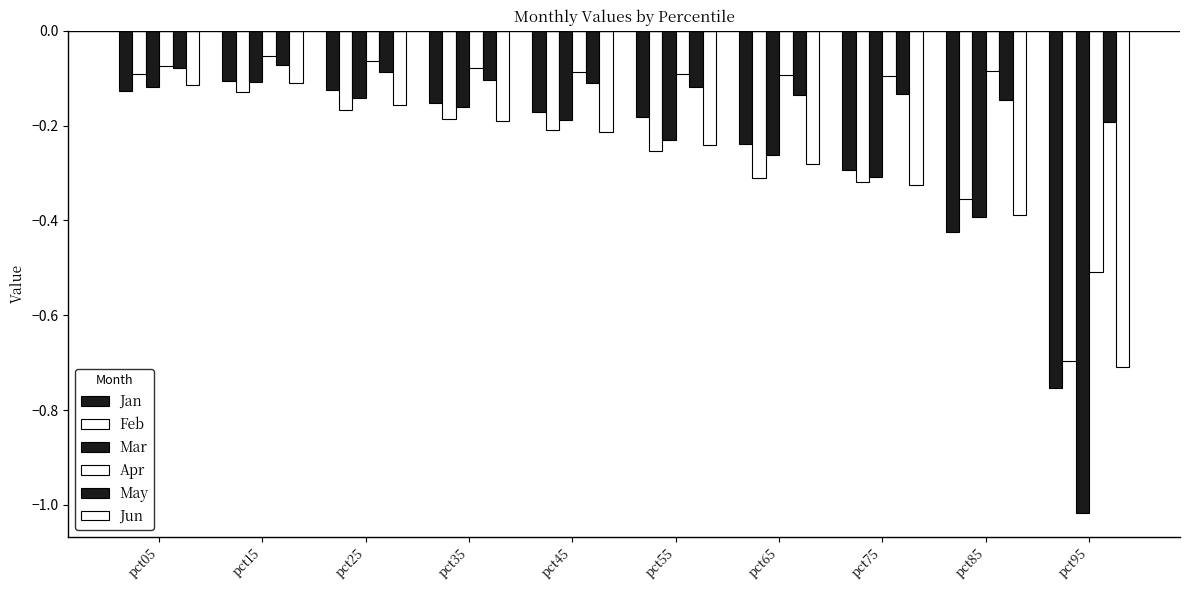

Between pct75 and pct05, which is larger?

pct05